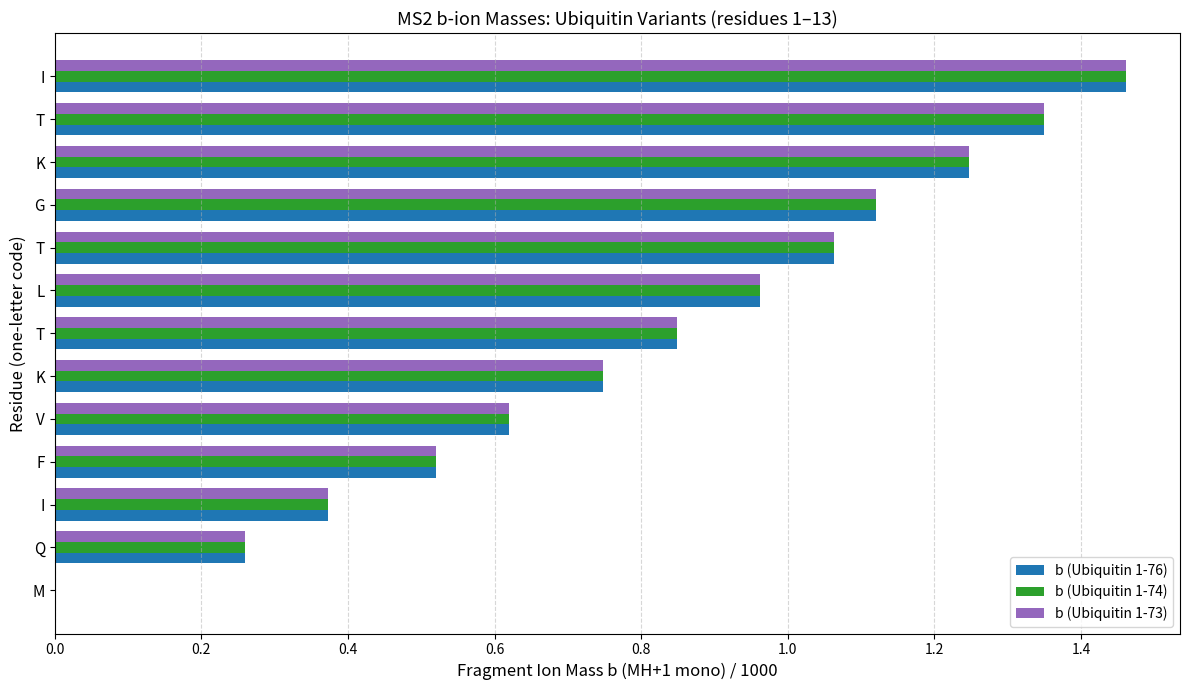

What is the value of the b (Ubiquitin 1-73) bar at the 11th from the left?

1.2